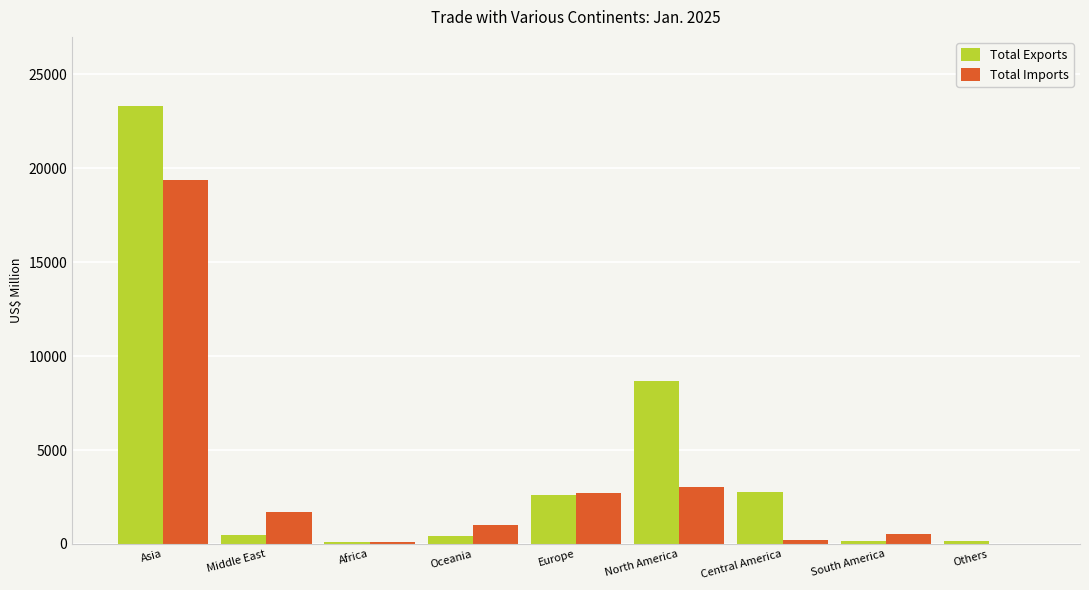

What value does the Total Imports series have at Europe?

2733.6